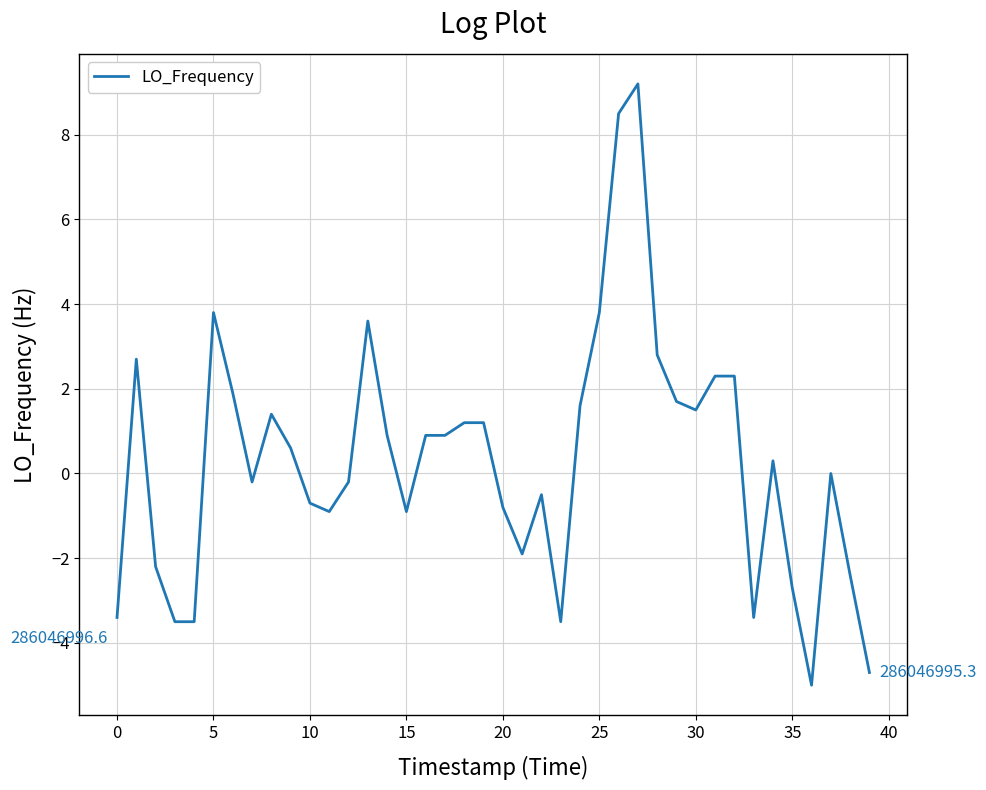

What is the greatest value displayed?

9.2